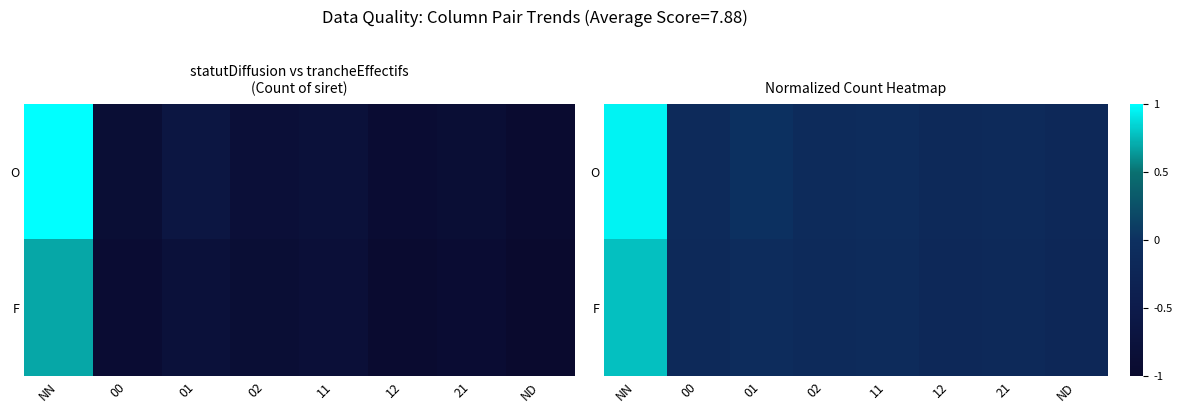

What is the maximum value shown in the chart?

1.0